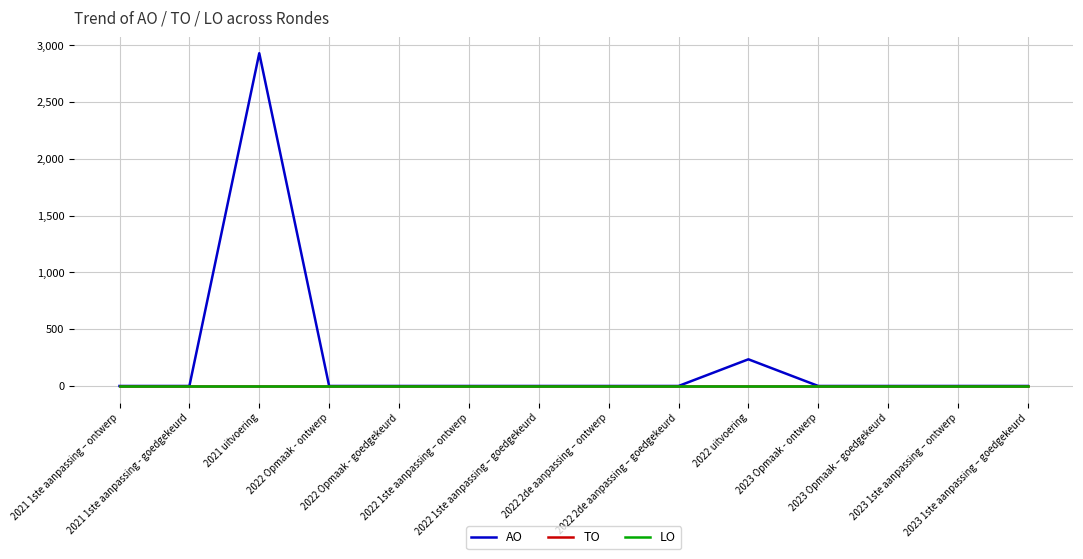

True or false: TO and AO intersect in this chart.

False